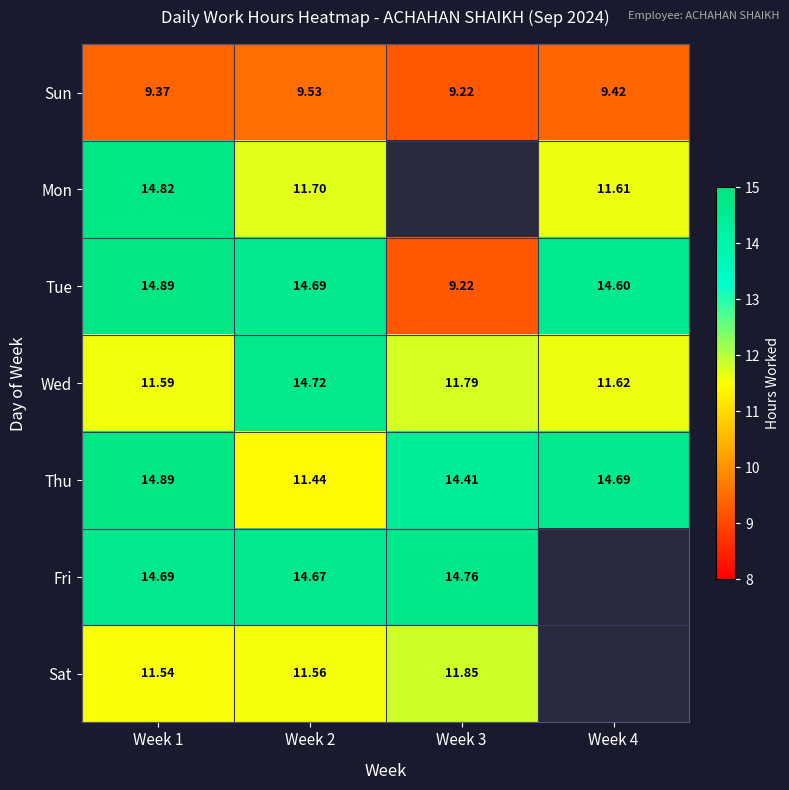

How many values in the Thu series are below 14?

1